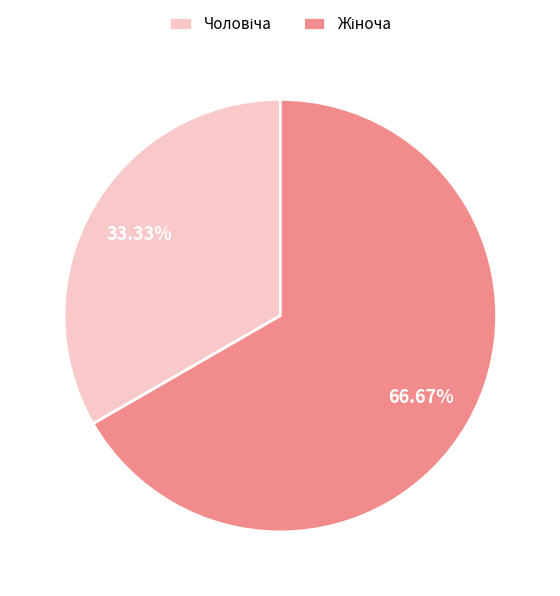

Is there any slice that represents more than half of the pie?

Yes